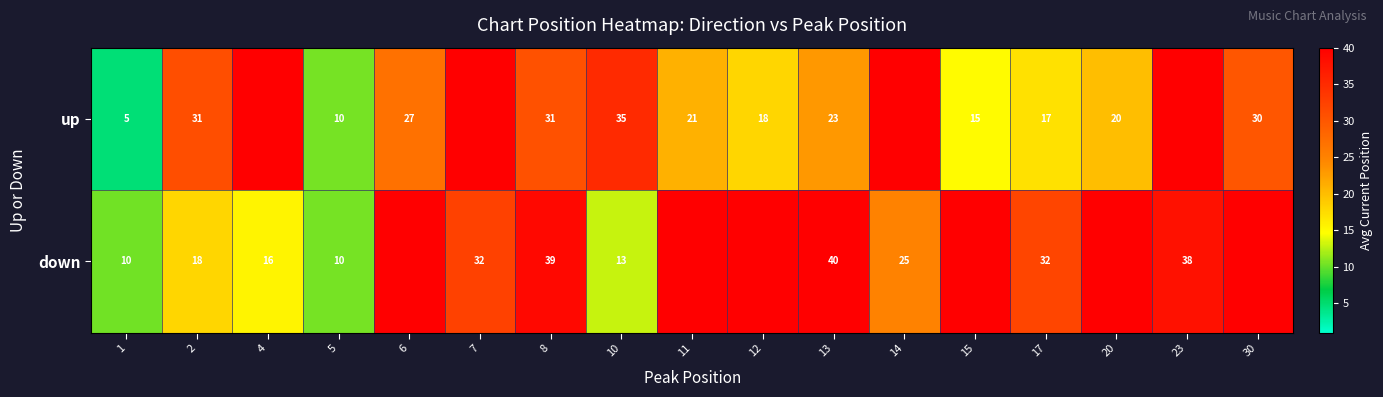

How many categories are shown in the chart?

17